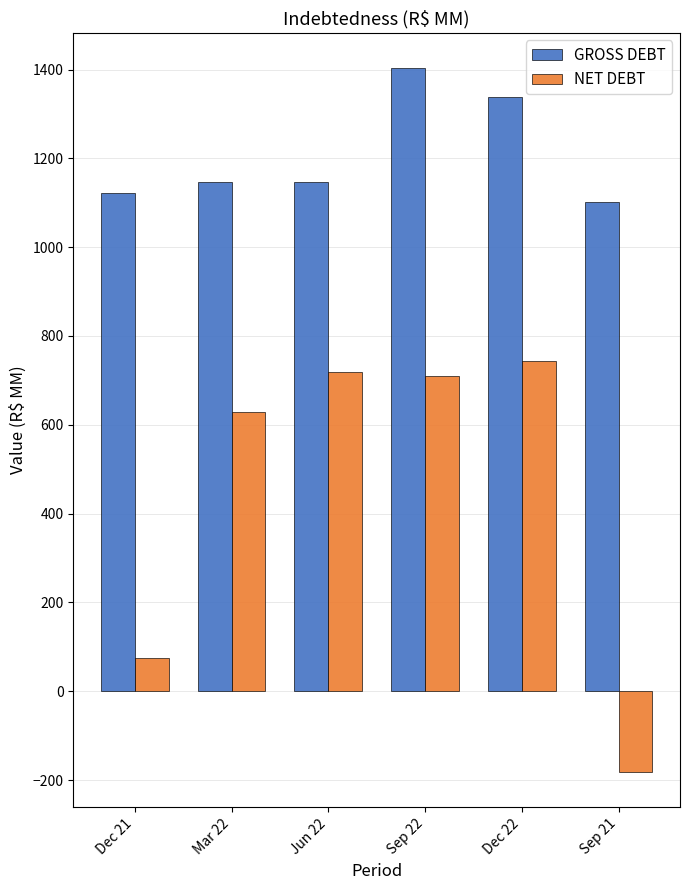

What is the smallest value displayed?

-181.9